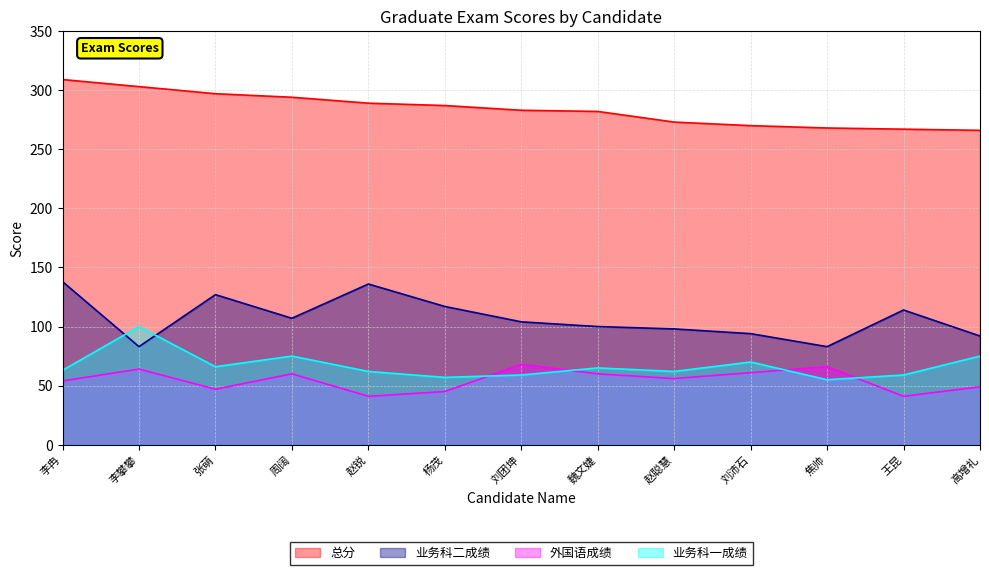

What is the label of the 9th point from the left?

赵聪慧